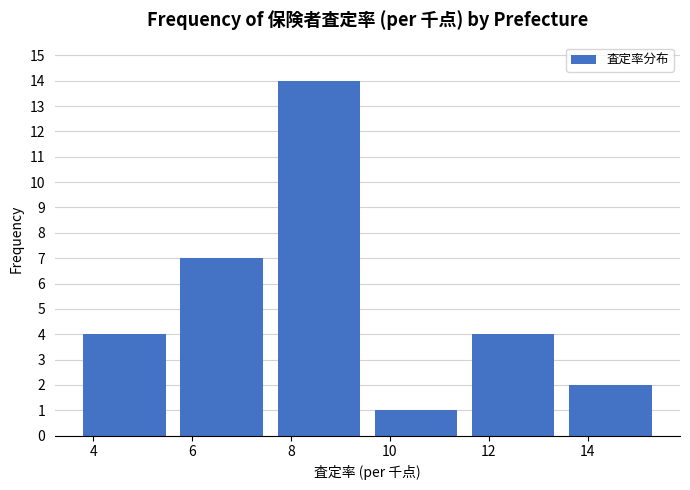

Reading left to right, list every bar in this chart as the range it spans on the x-axis followed by its height. Neither the bar edges nor the heights are printed on the chart, so give them approximately, as read against the axes.

3.6 to 5.6: 4
5.6 to 7.6: 7
7.6 to 9.6: 14
9.6 to 11.6: 1
11.6 to 13.4: 4
13.4 to 15.4: 2